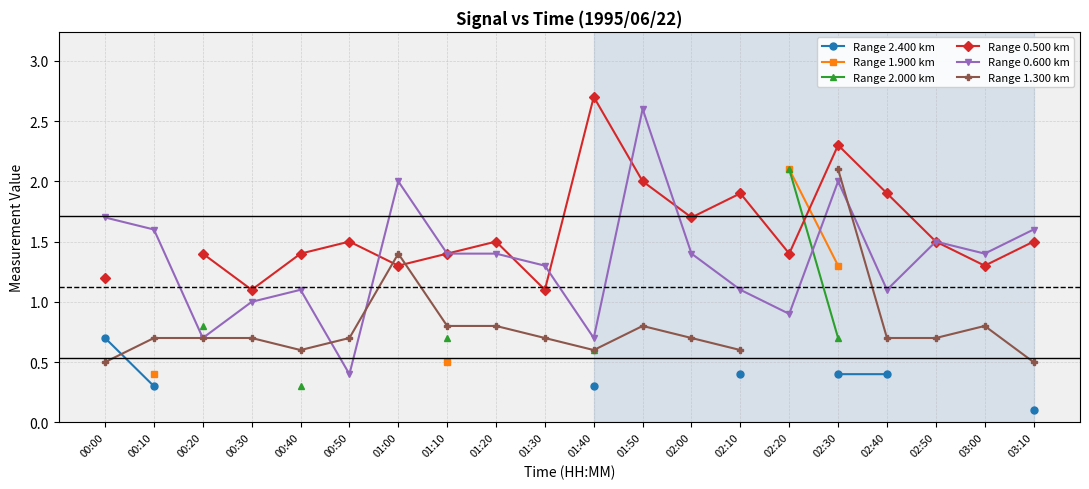

What is the difference between the Range 0.600 km values at 01:50 and 02:40?

1.5